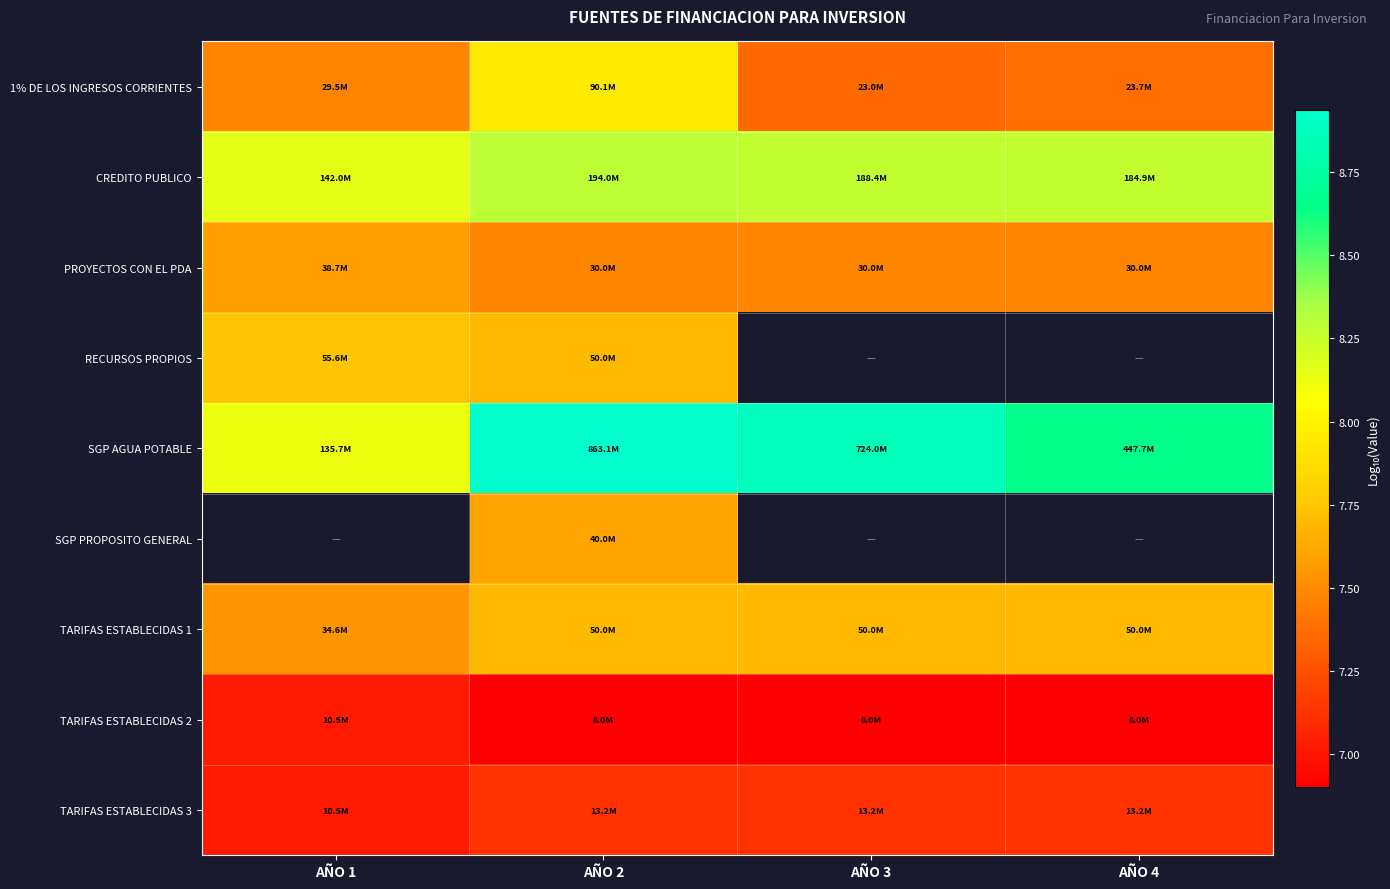

What is the approximate value of TARIFAS ESTABLECIDAS 2 at AÑO 2?

6.9